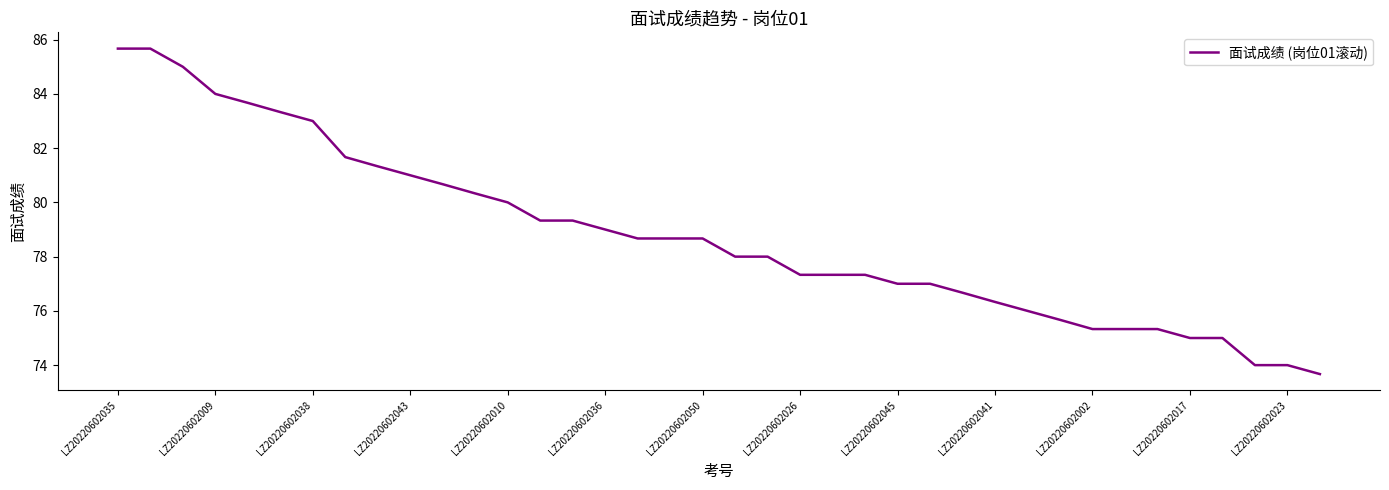

What is the smallest value displayed?

73.7